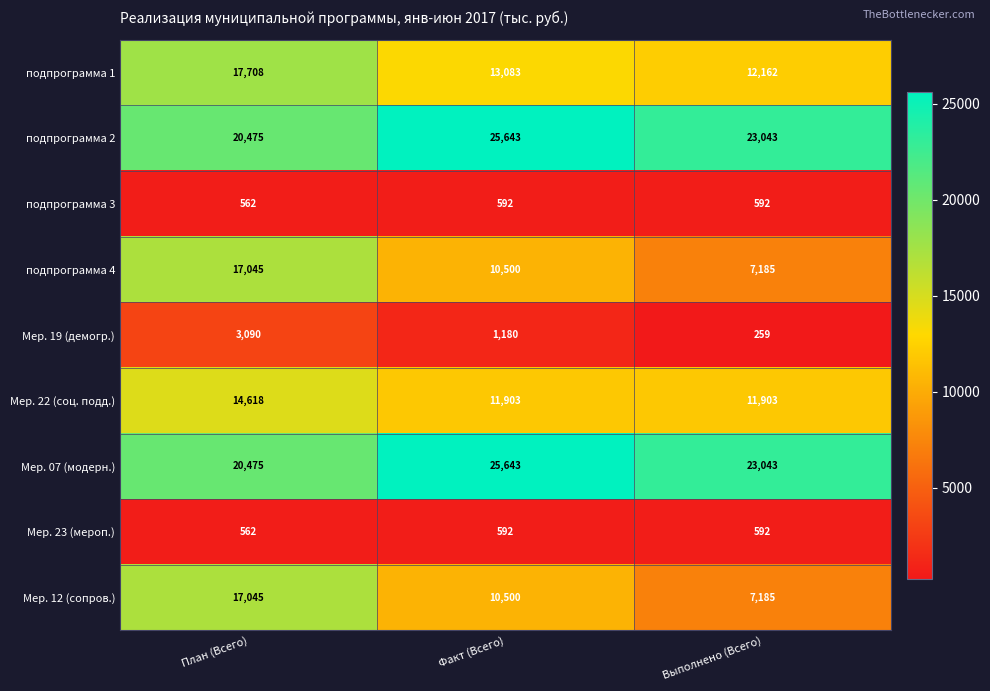

What is the total value across all series at План (Всего)?

111580